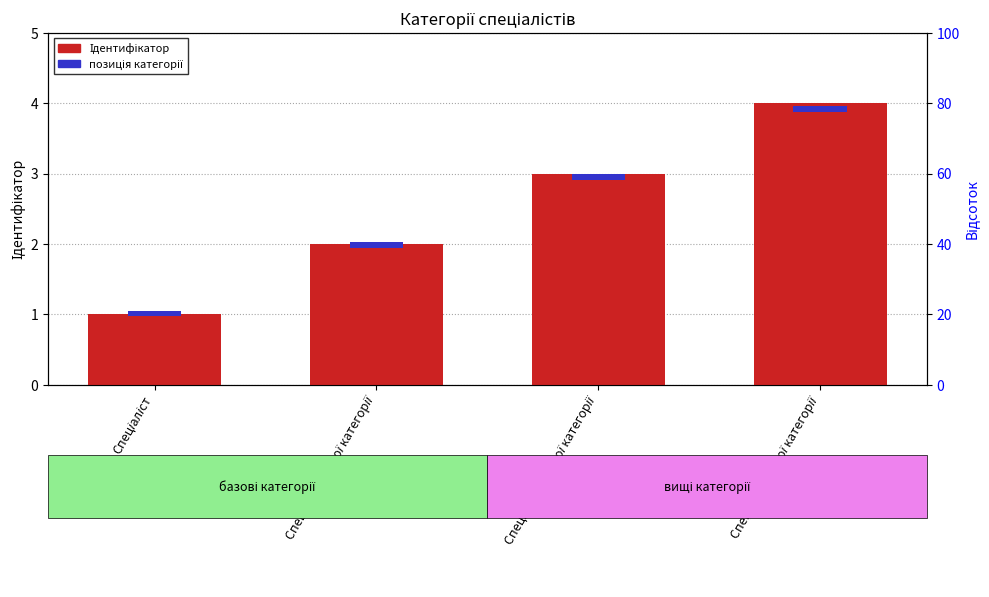

Between Спеціаліст другої категорії and Спеціаліст, which is larger?

Спеціаліст другої категорії